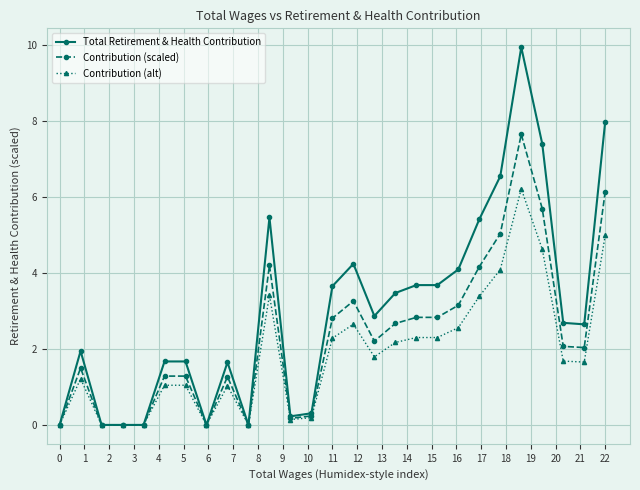

What is the value of the Total Retirement & Health Contribution point at the 26th from the left?

2.6